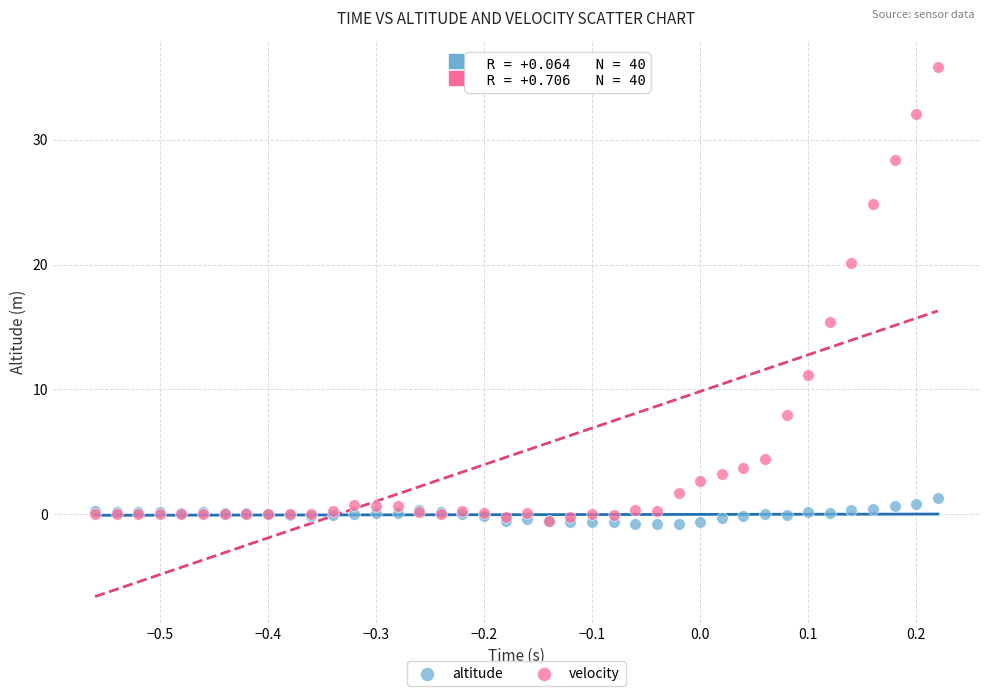

In the velocity series, what Y value is closest to 17?

15.4